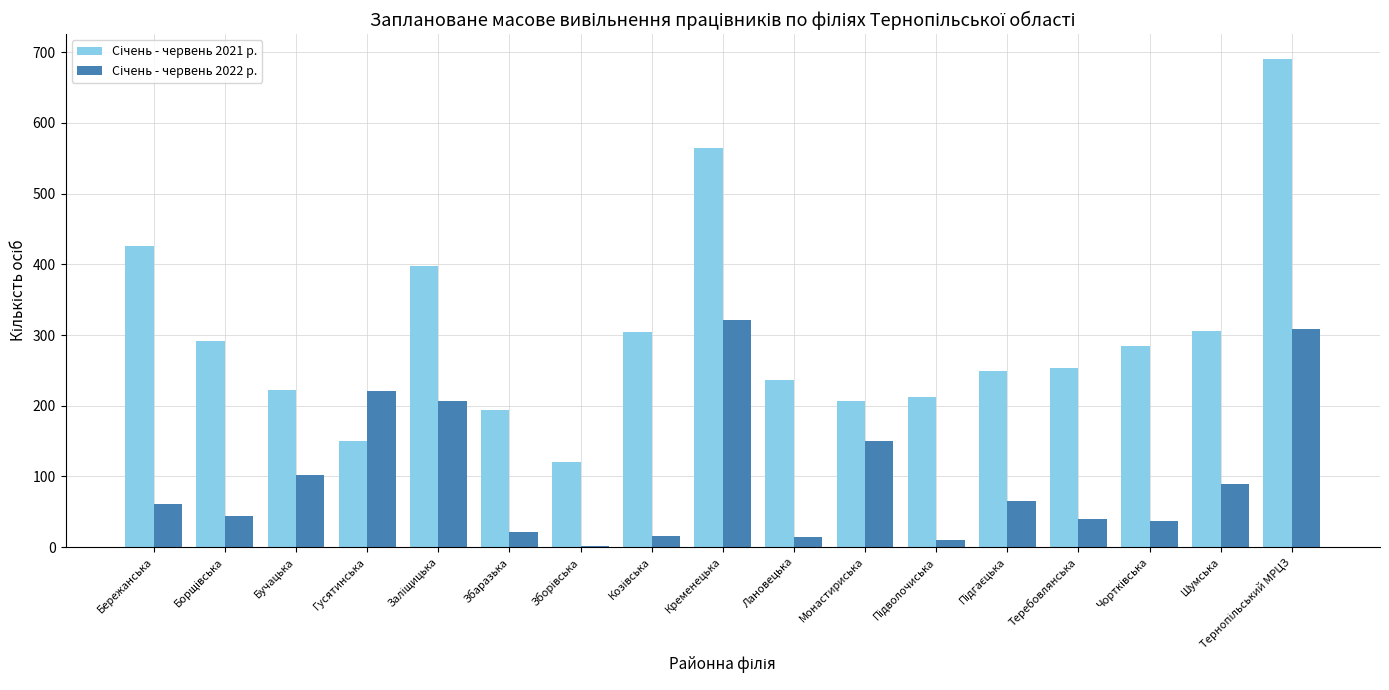

How many groups of bars are there?

17